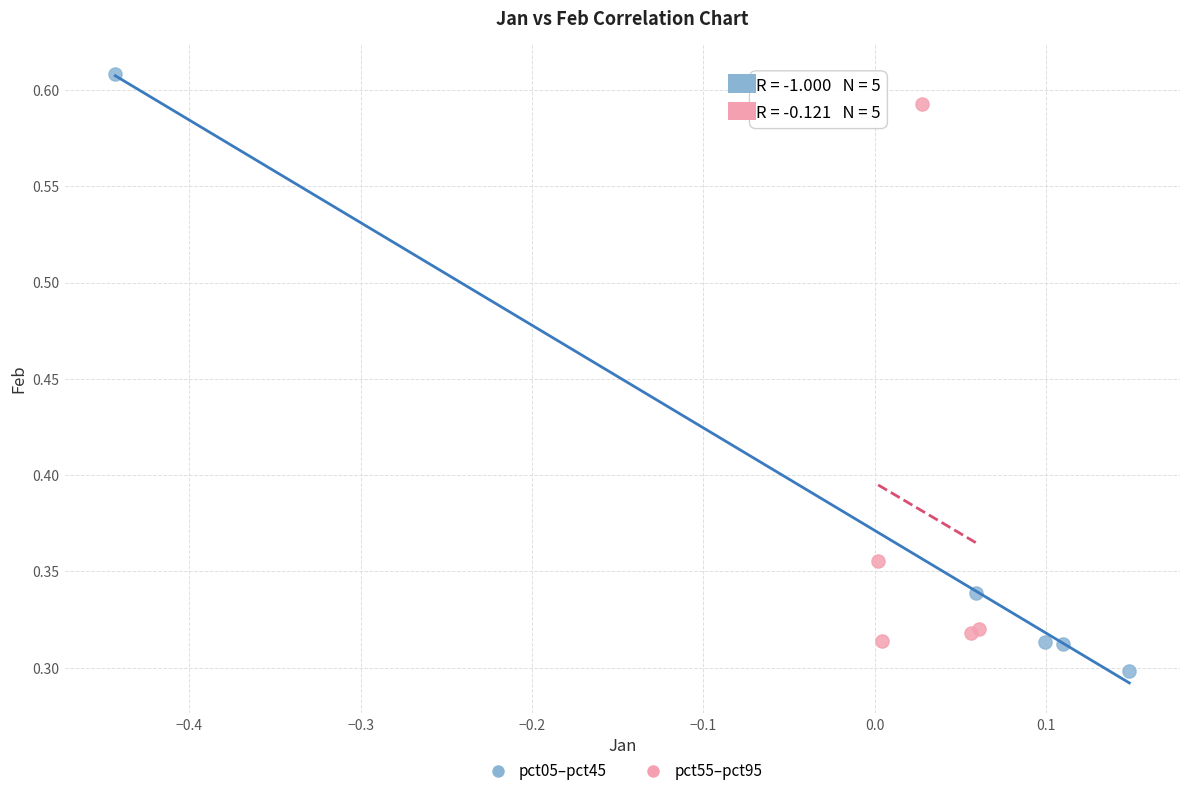

Which series has the largest Y range (max minus min)?

pct05–pct45